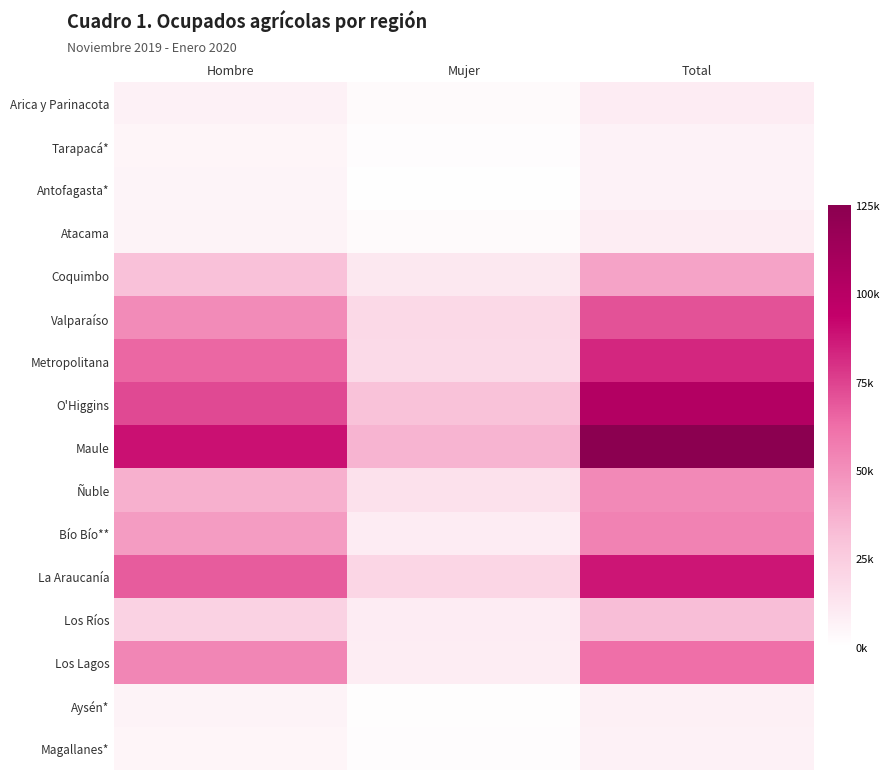

Which has a higher value, Total or Mujer?

Total